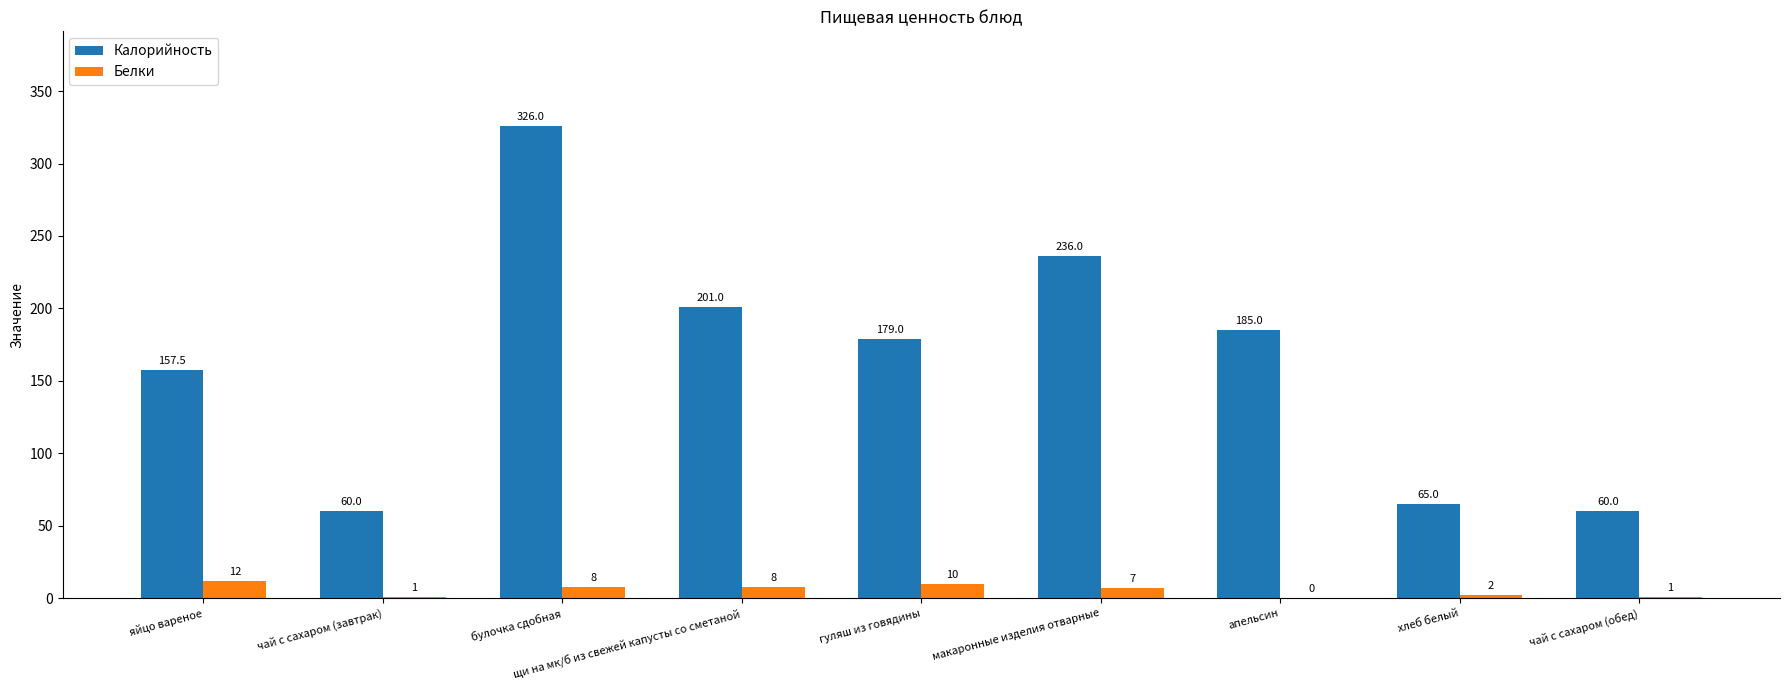

What is the highest value of the Белки series?

12.0